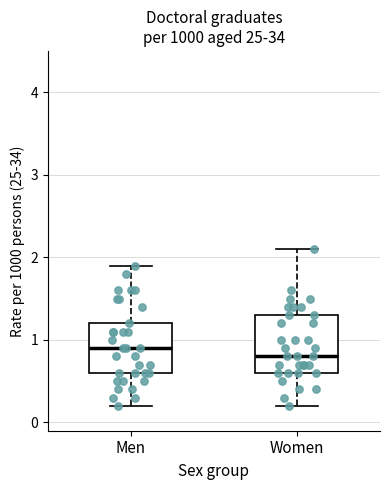

Reading left to right, read every box against the y-axis: the position of its median line, the range the box covers, and the ends of its whiskers. The values are not printed on the chart, so give them approximately, as read against the axis.

Men: median 0.9, box 0.6 to 1.2, whiskers 0.2 to 1.9
Women: median 0.8, box 0.6 to 1.3, whiskers 0.2 to 2.1